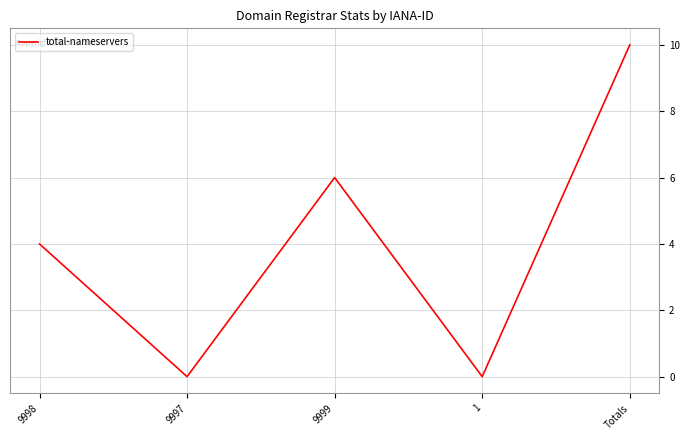

Is it true that the value at 1 is 0?

True